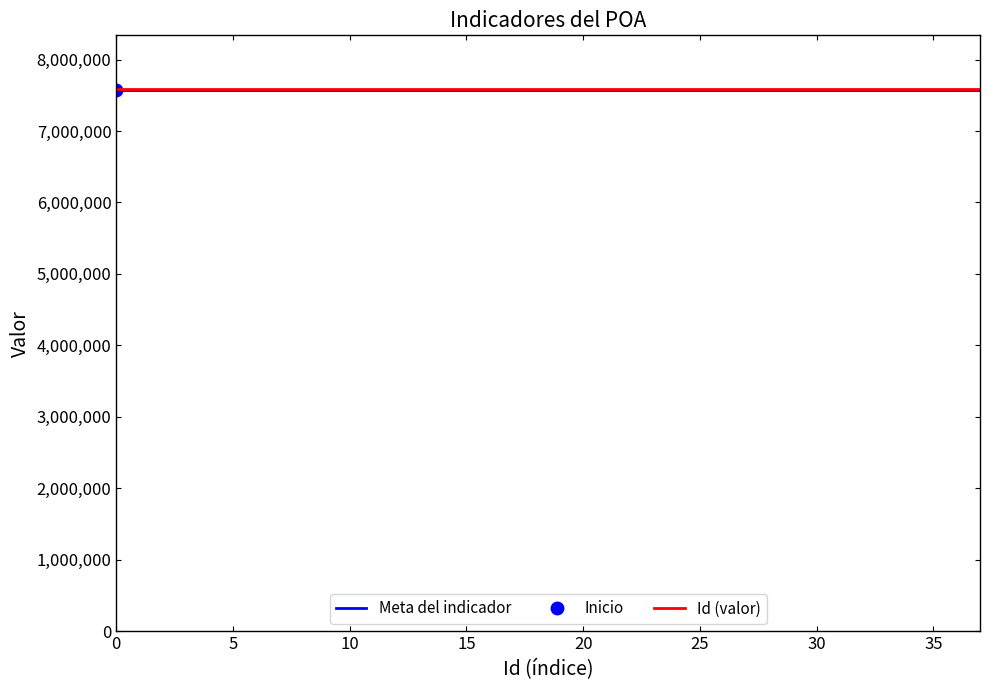

True or false: Meta del indicador and Id (valor) cross at least once.

True